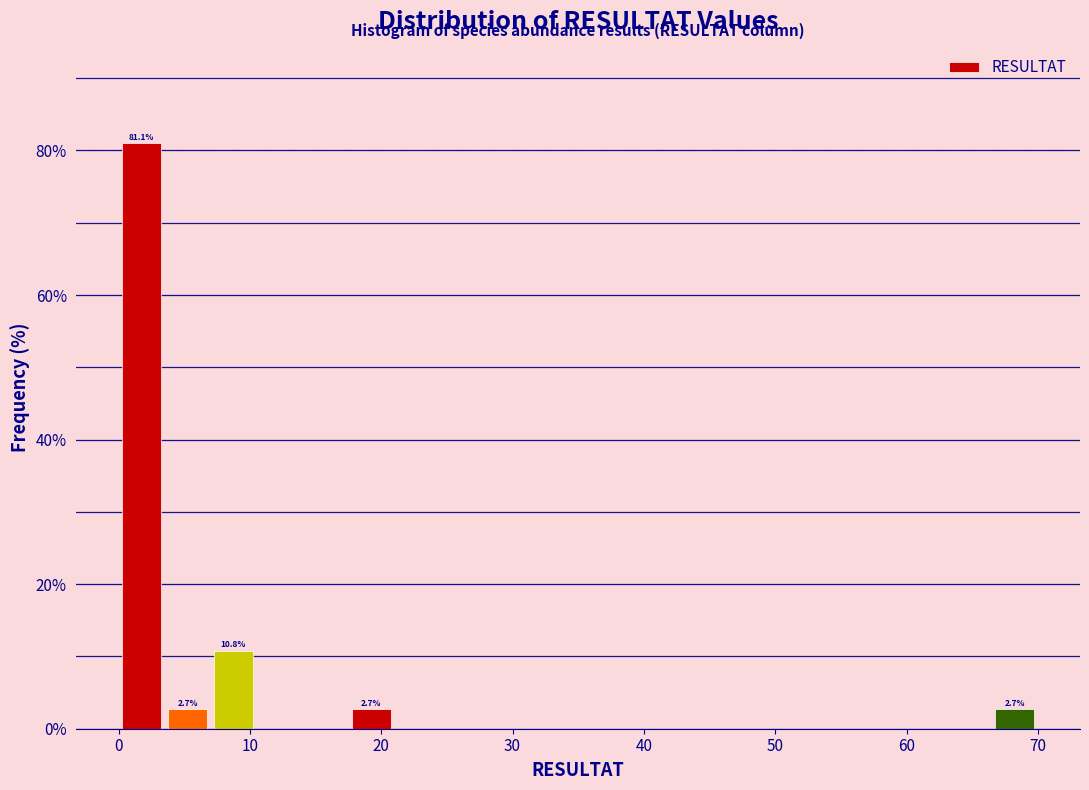

Read against the x-axis, roughly where is the centre of the tallest bar?

2